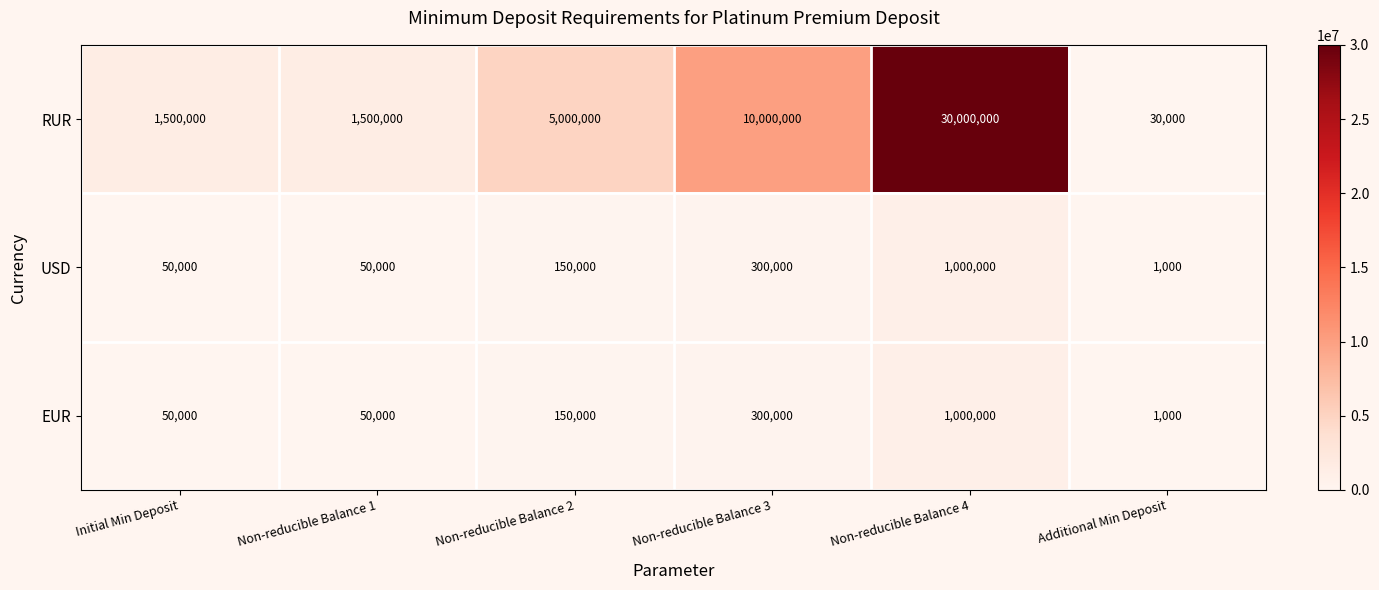

Reading left to right, transcribe all the data shown in this chart.

RUR: 1500000	1500000	5000000	10000000	30000000	30000
USD: 50000	50000	150000	300000	1000000	1000
EUR: 50000	50000	150000	300000	1000000	1000